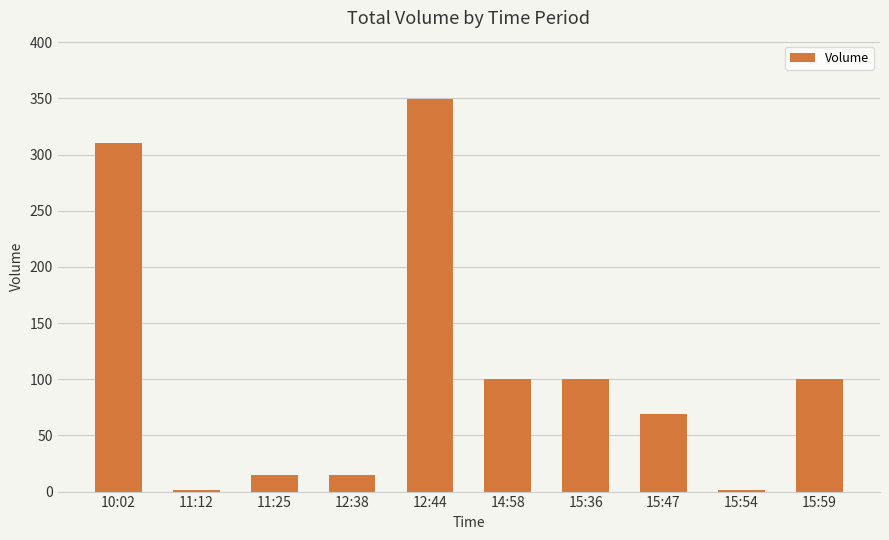

Reading left to right, transcribe all the data shown in this chart.

310	1	15	15	349	100	100	69	1	100